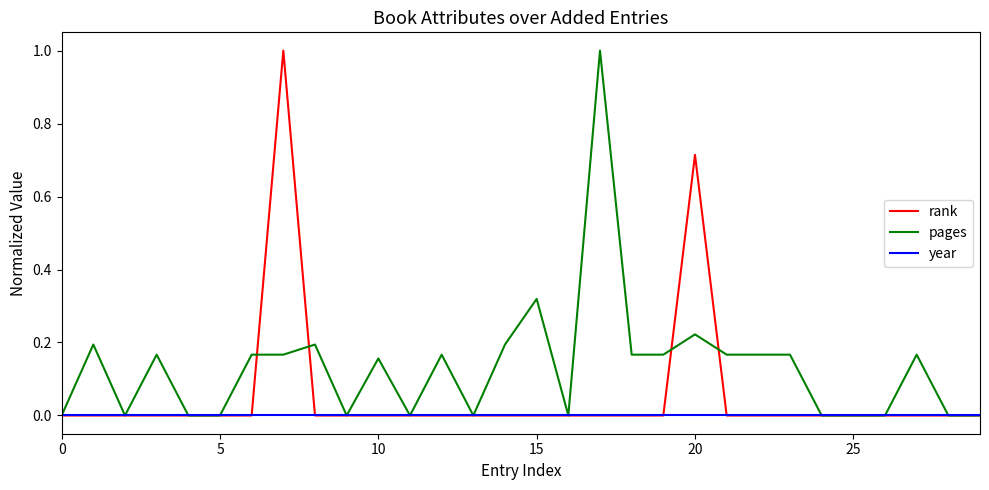

What is the maximum value shown in the chart?

1.0